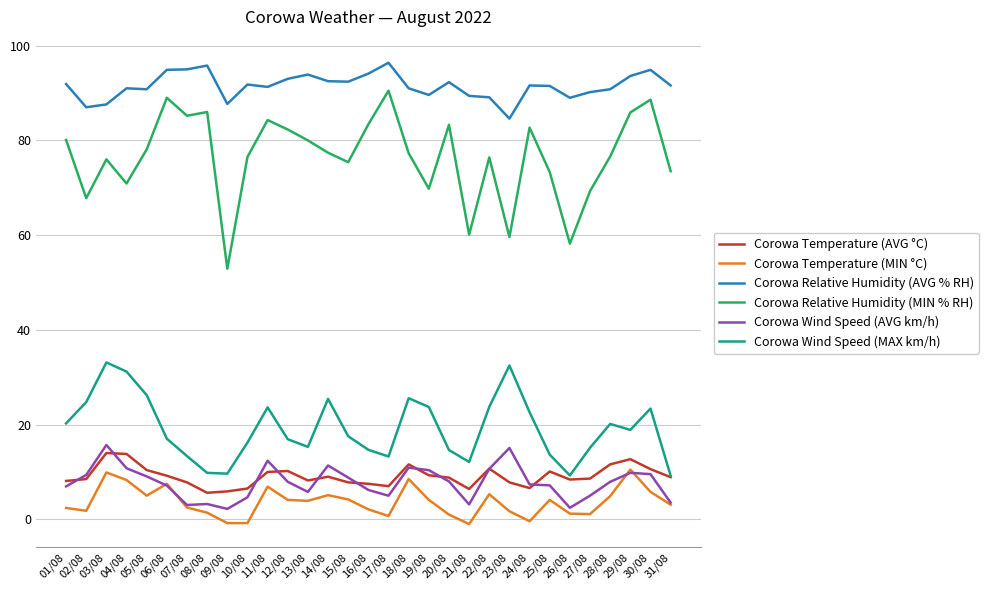

How many lines are shown in the chart?

6